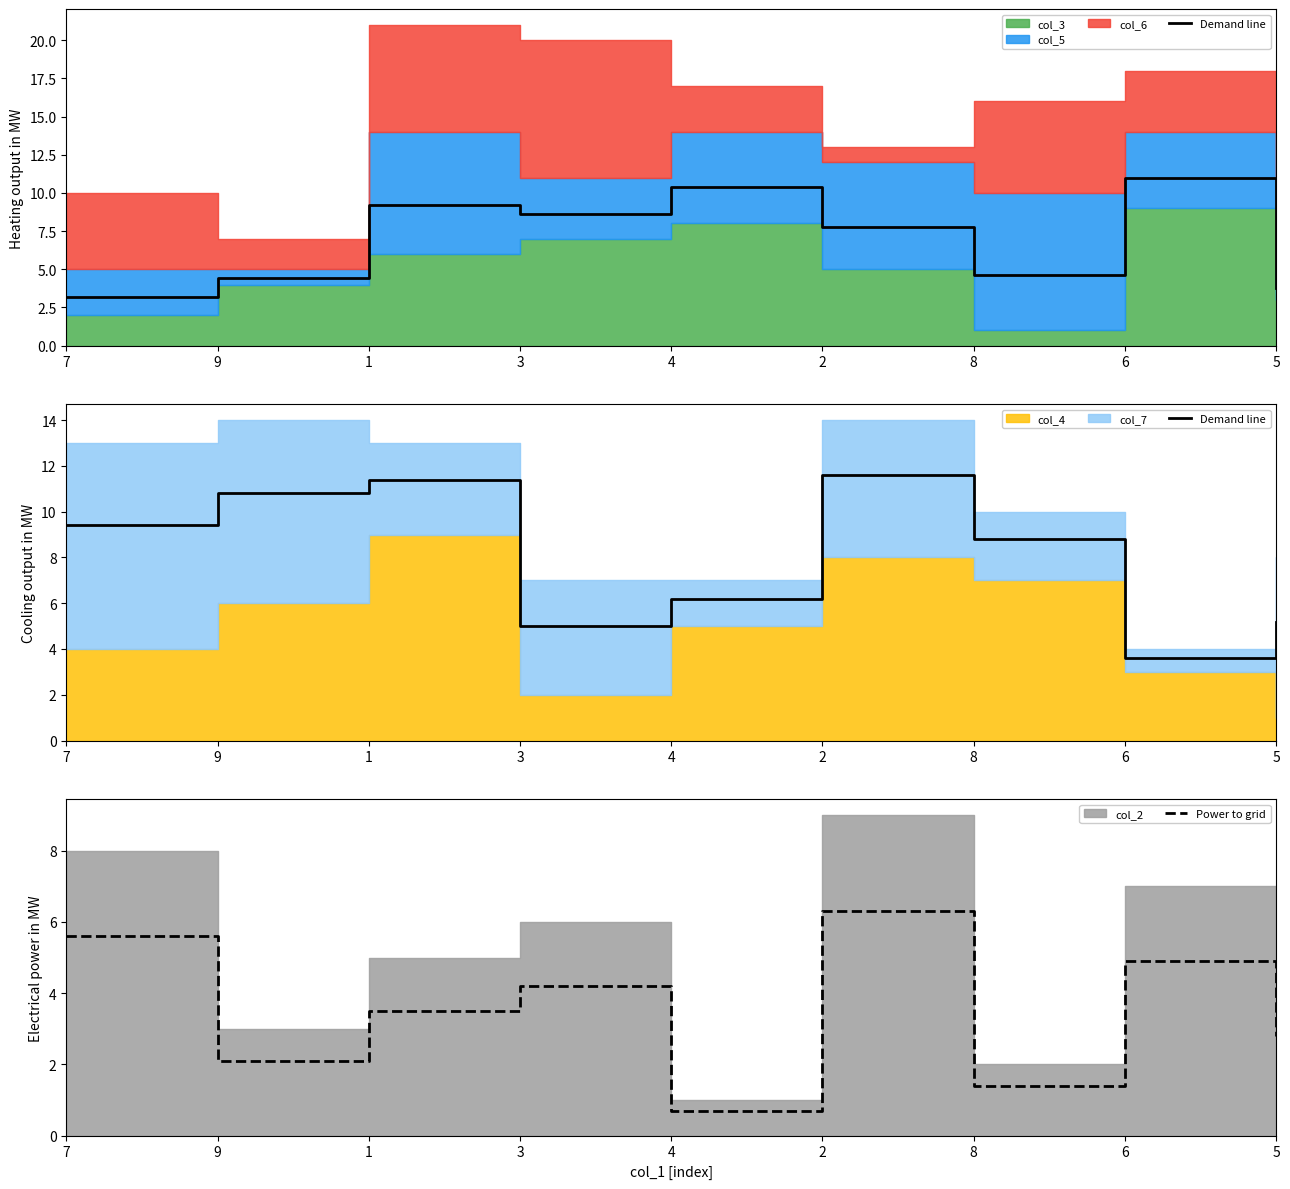

What position from the left is 1?

3